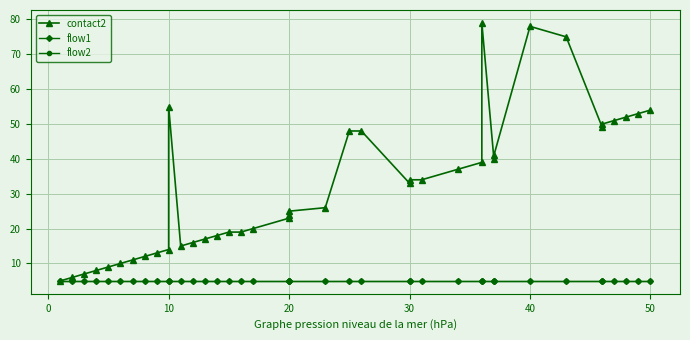

What are all the series names shown in the legend?

contact2, flow1, flow2